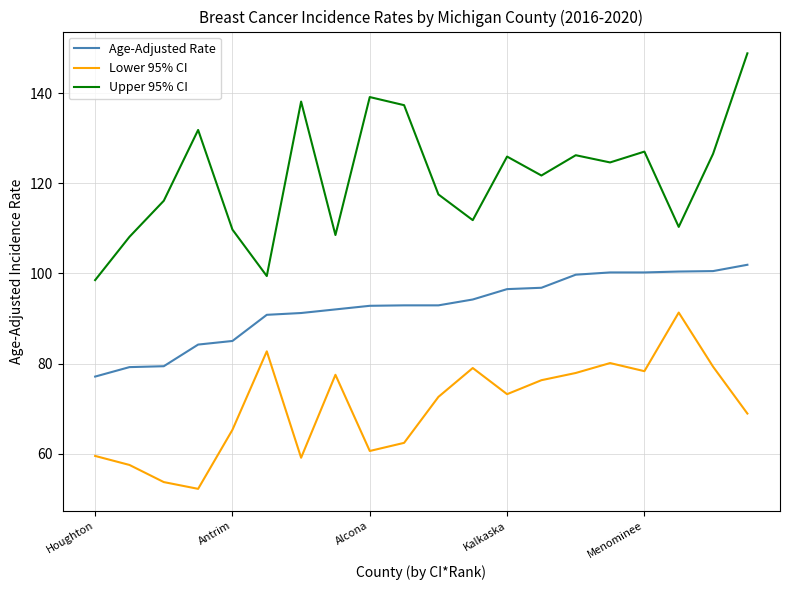

True or false: Upper 95% CI and Age-Adjusted Rate intersect in this chart.

False